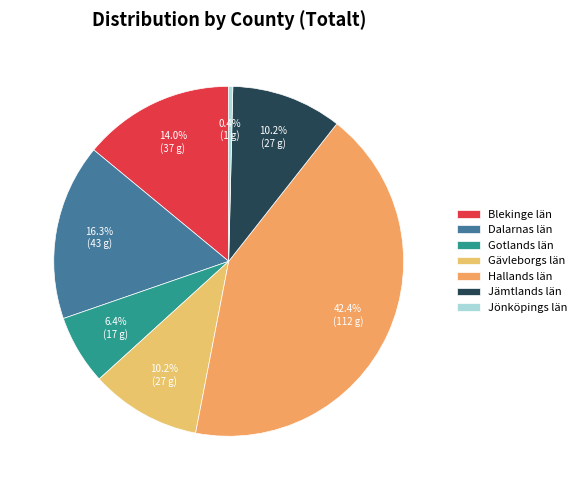

To the nearest percent, what is the combined percentage of Gävleborgs län and Blekinge län?

24%